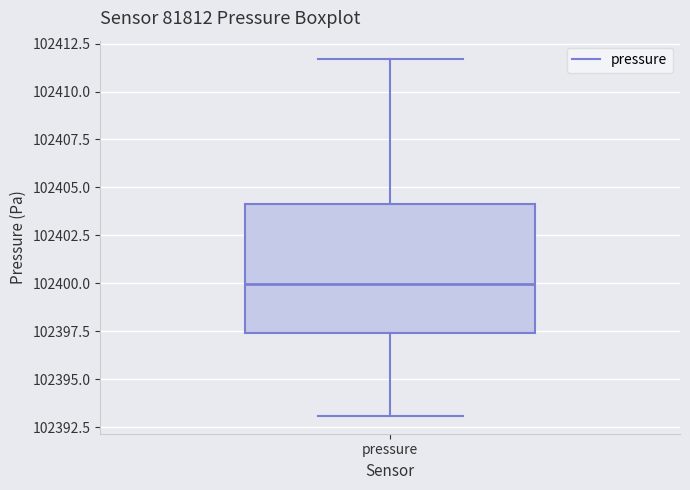

Read this box plot against the y-axis: the position of the median line, the range covered by the box, and the ends of both whiskers. The values are not printed on the chart, so give them approximately, as read against the axis.

median 102400.0, box 102397.5 to 102404.0, whiskers 102393.0 to 102411.5